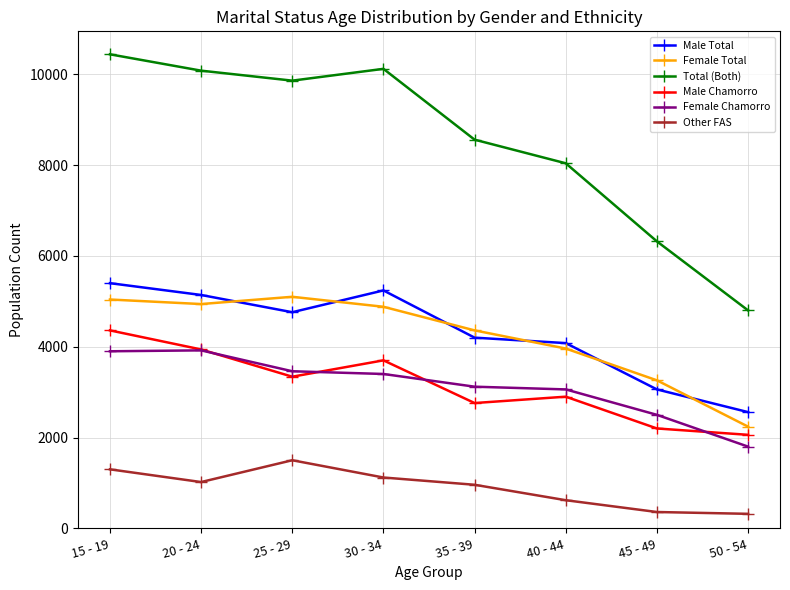

At how many categories does at least one series exceed 2583?

8